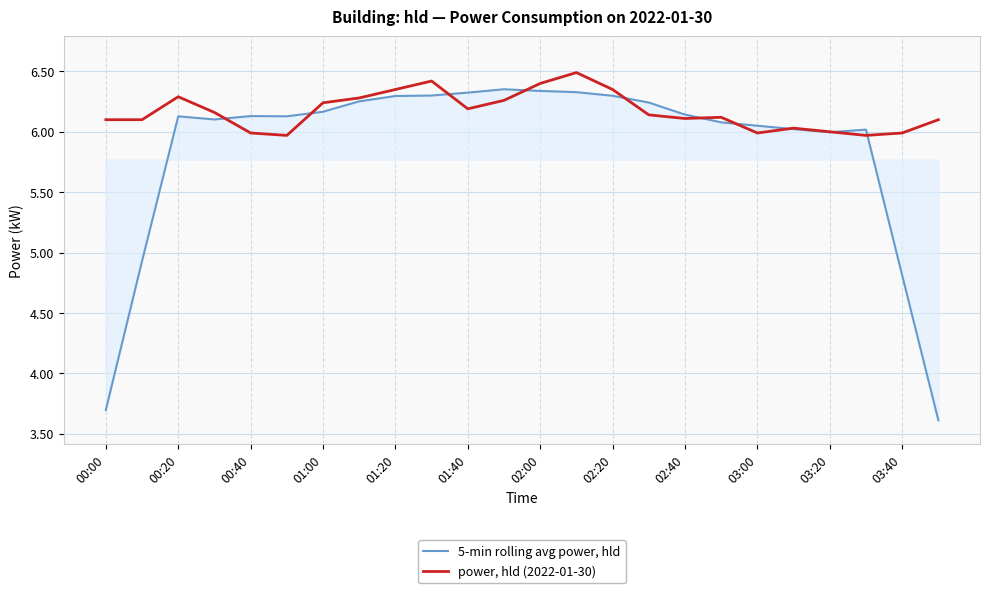

What is the maximum value for power, hld (2022-01-30)?

6.5